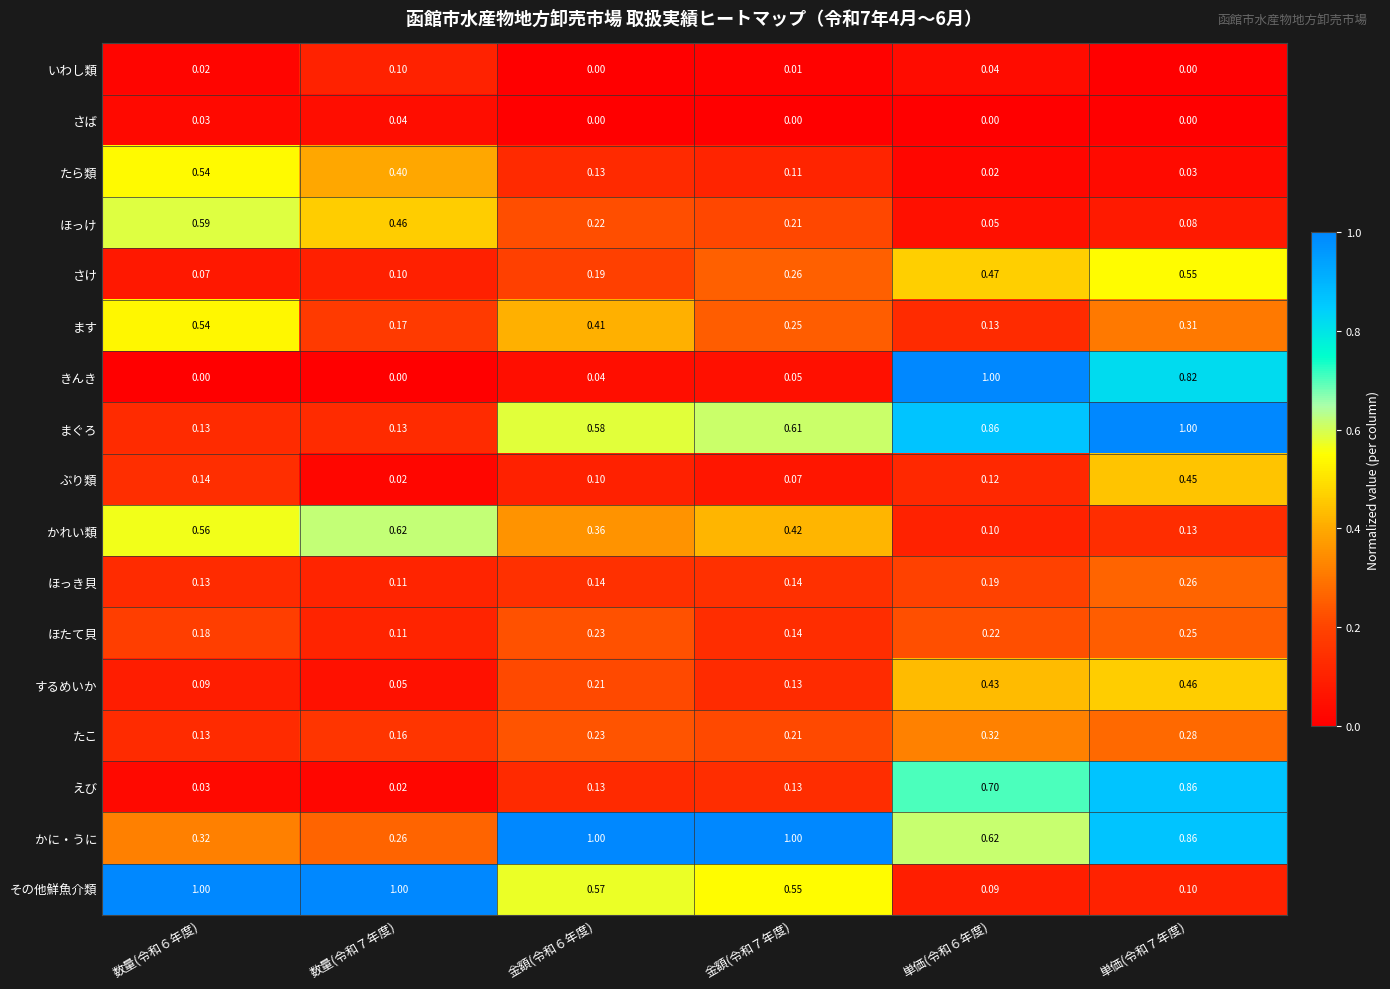

Is the value of かれい類 at 金額(令和６年度) greater than the value of ほっき貝 at 数量(令和６年度)?

Yes